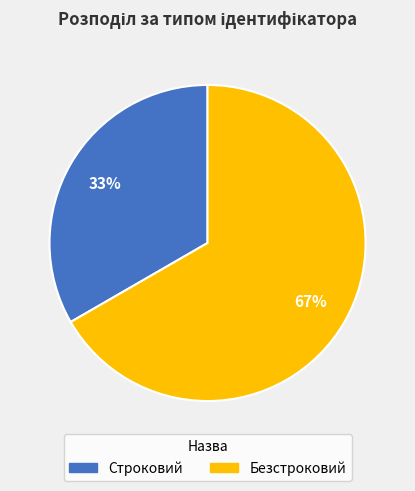

What percentage is the Безстроковий slice, to the nearest percent?

67%